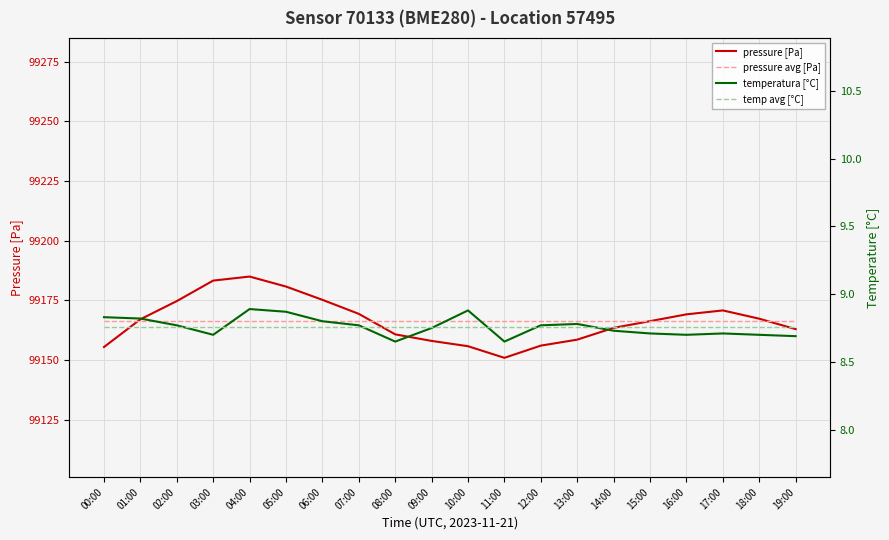

What is the maximum value for temperatura [°C]?

8.9